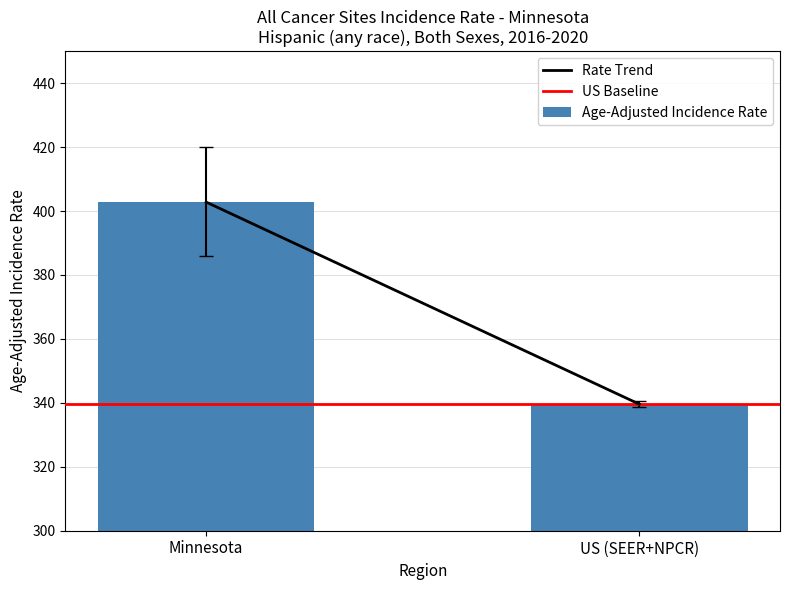

Reading left to right, extract all data points from this chart.

Minnesota=402.8	US (SEER+NPCR)=339.6